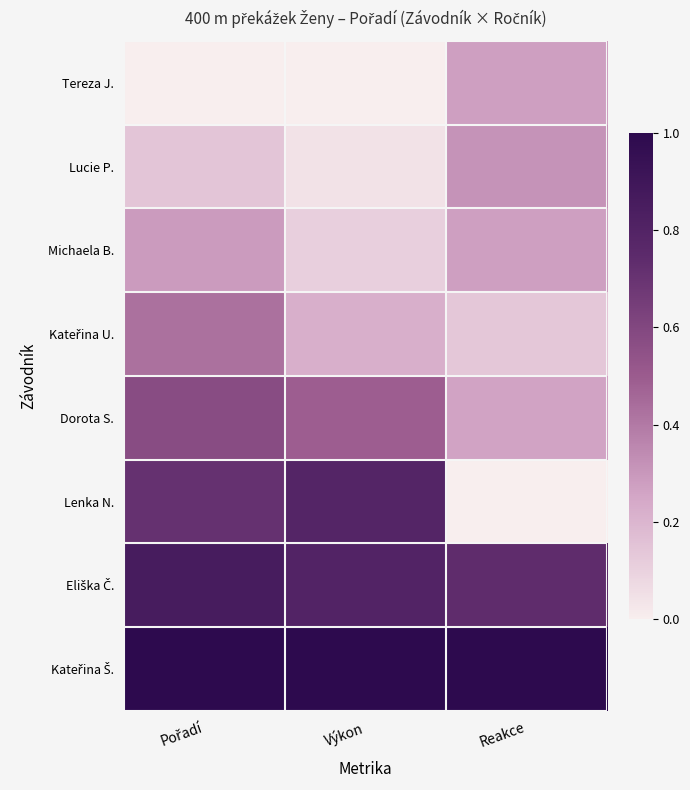

At how many categories does at least one series exceed 0?

3